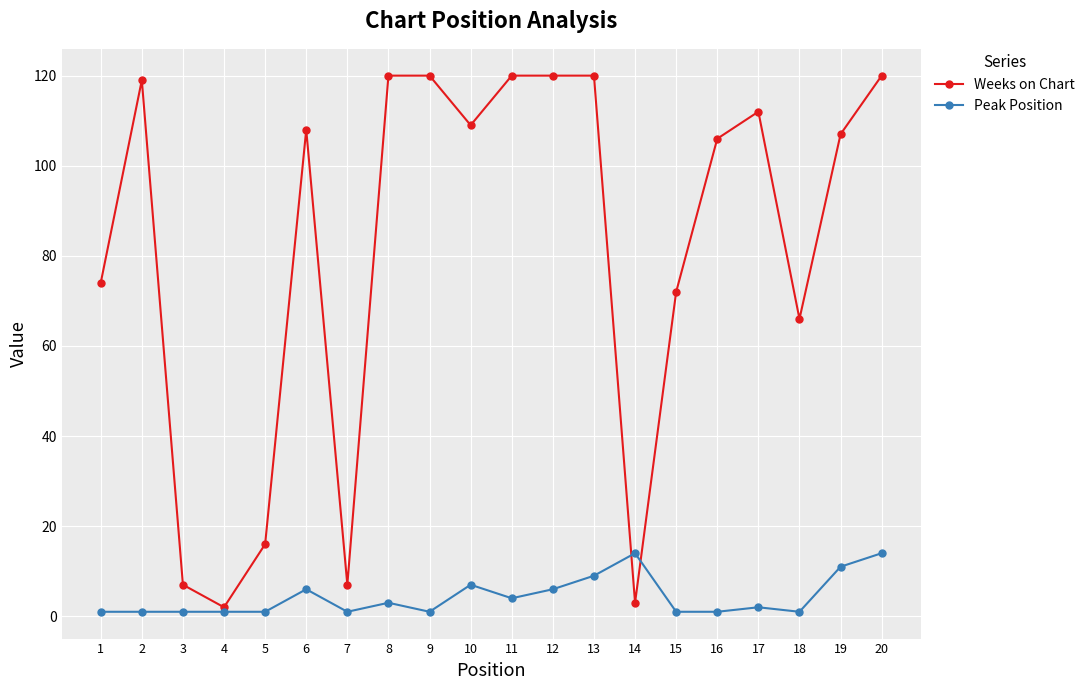

Which series has the widest spread of values?

Weeks on Chart